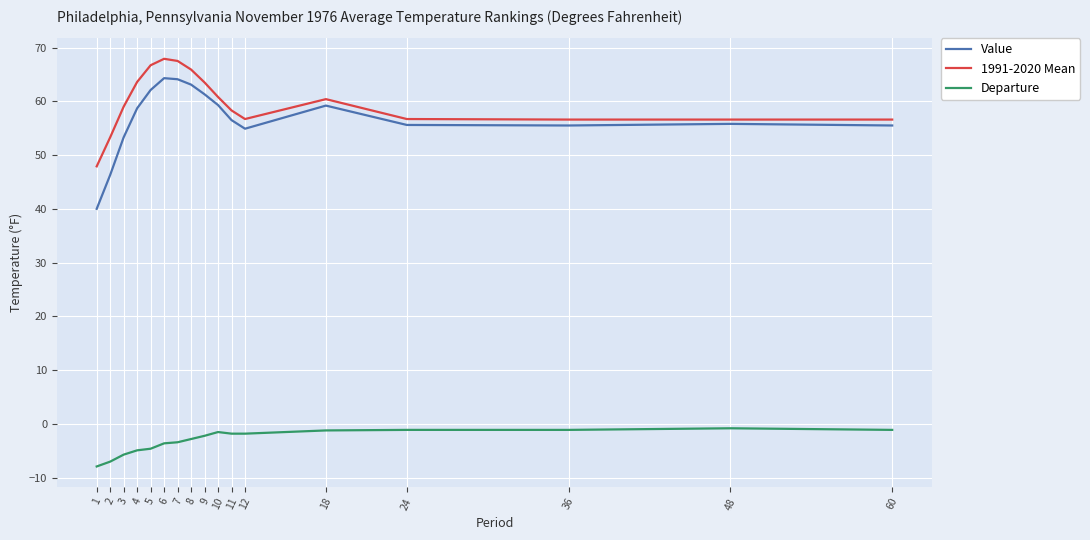

The value of Value at 9 is 61.3. True or false?

True